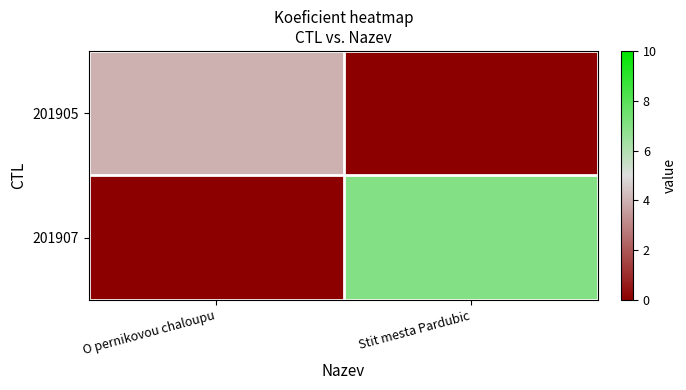

Reading left to right, extract all data points from this chart.

201905: O pernikovou chaloupu=4	Stit mesta Pardubic=0
201907: O pernikovou chaloupu=0	Stit mesta Pardubic=7